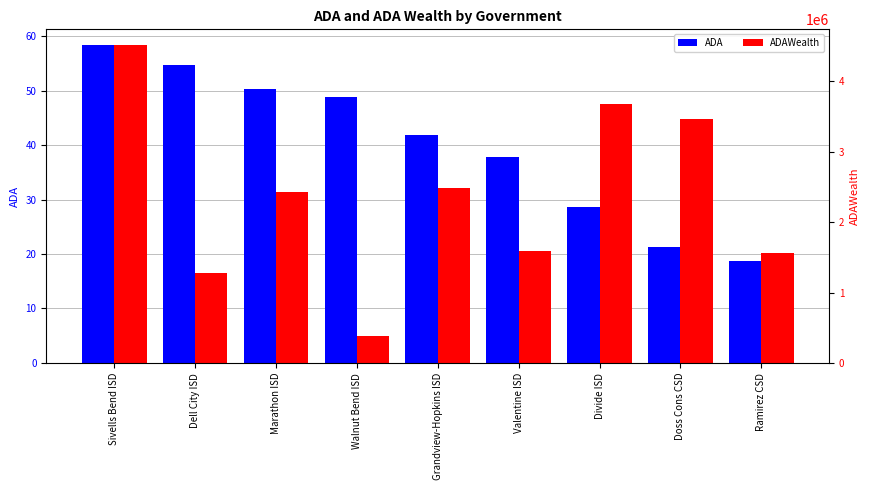

What position from the right is Grandview-Hopkins ISD?

5